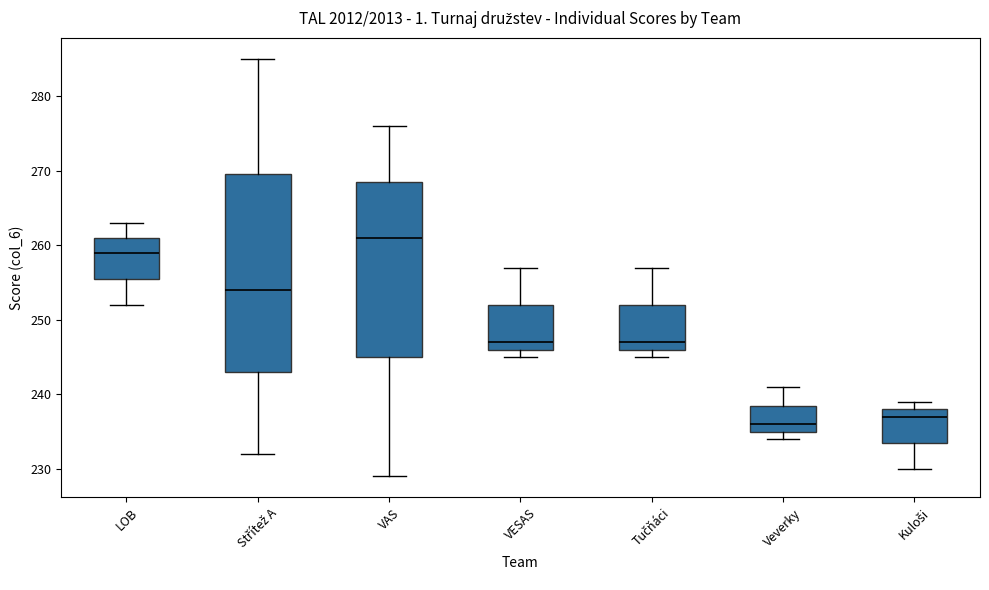

Which box's median line is the highest?

VAS